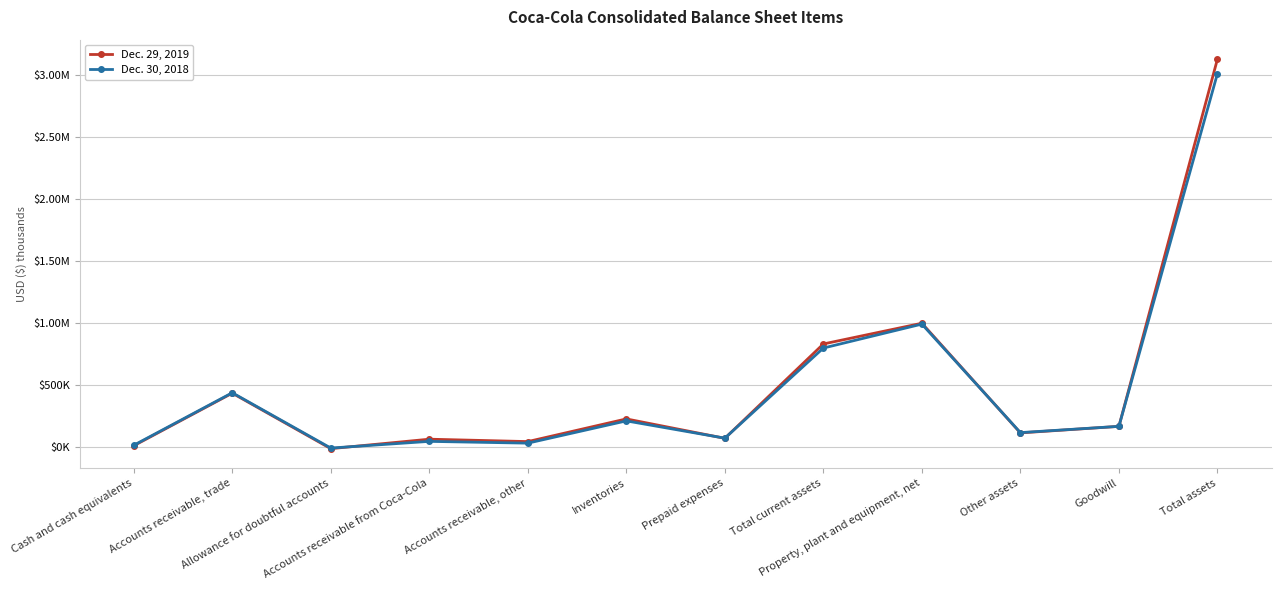

What is the sum of all Dec. 29, 2019 values?

6064053